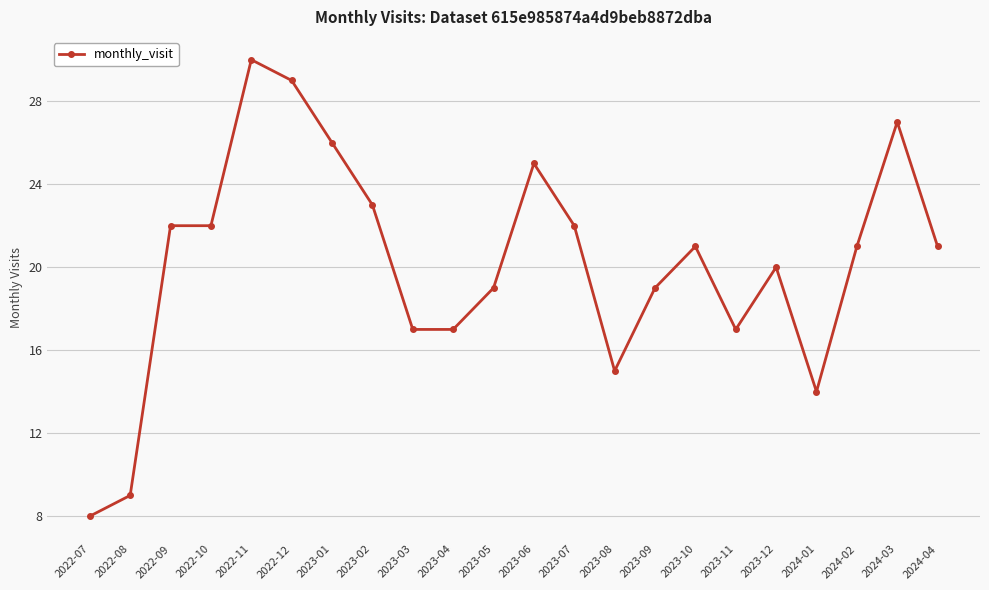

Approximately how many times larger is the value at 2024-04 compared to 2024-01?

1.5